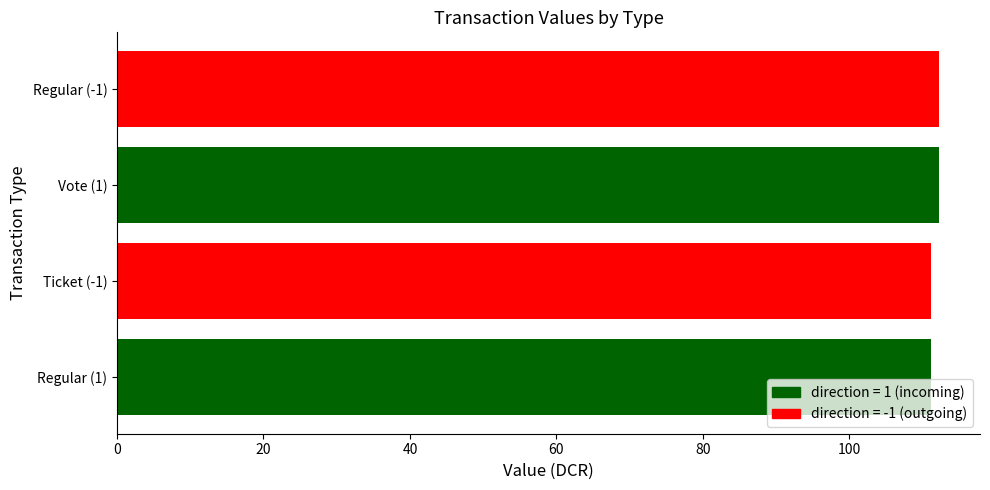

What is the ratio of the value at Regular (1) to the value at Regular (-1)?

1.0